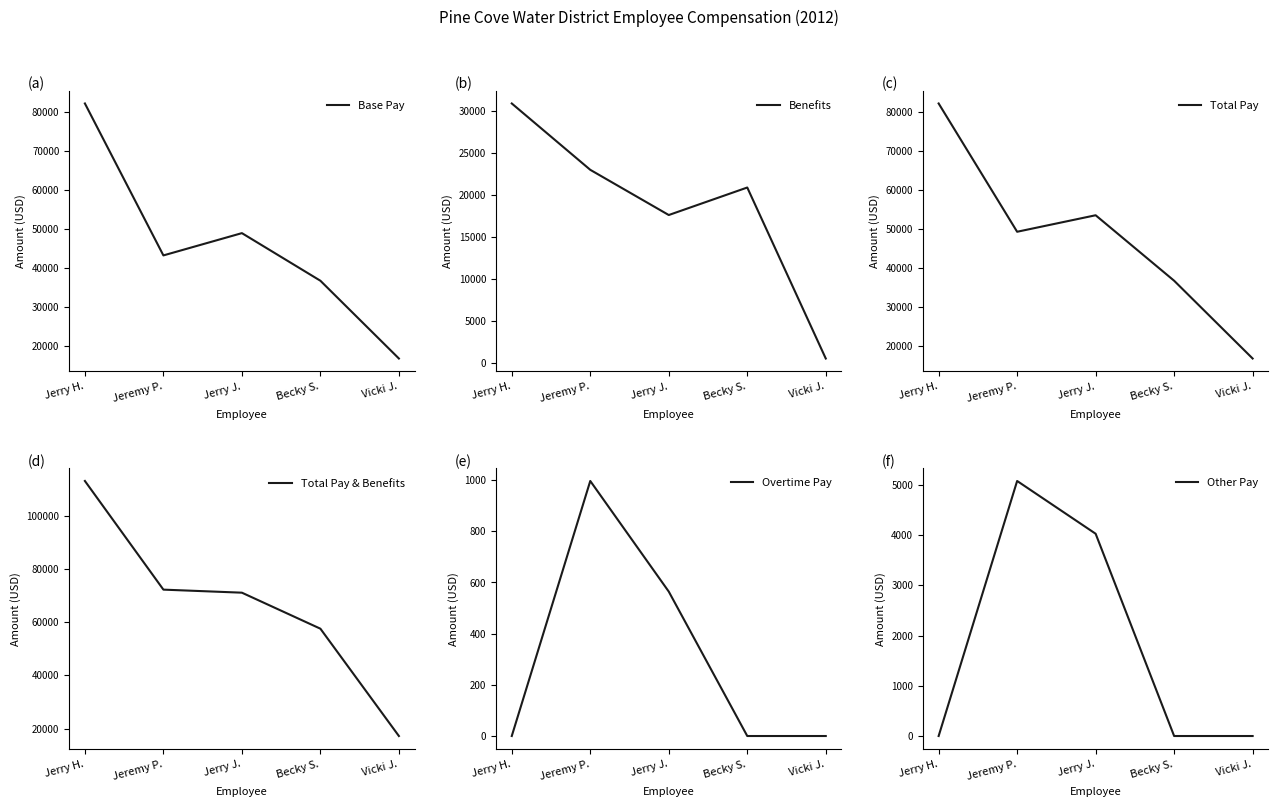

What is the label of the 4th point from the left?

Becky S.